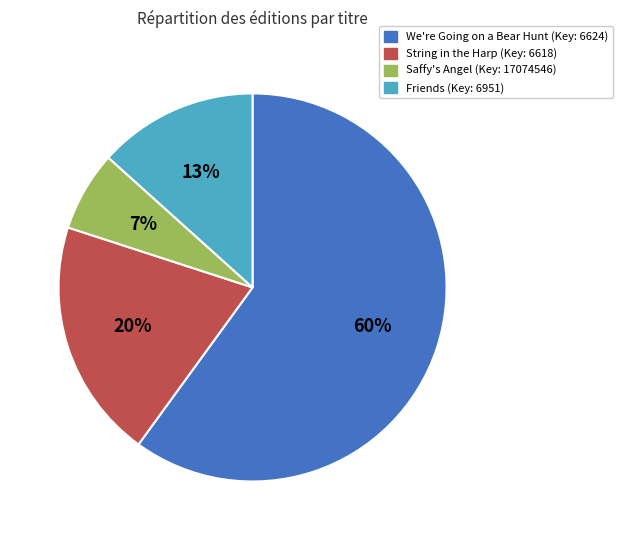

Is there any slice that represents more than half of the pie?

Yes